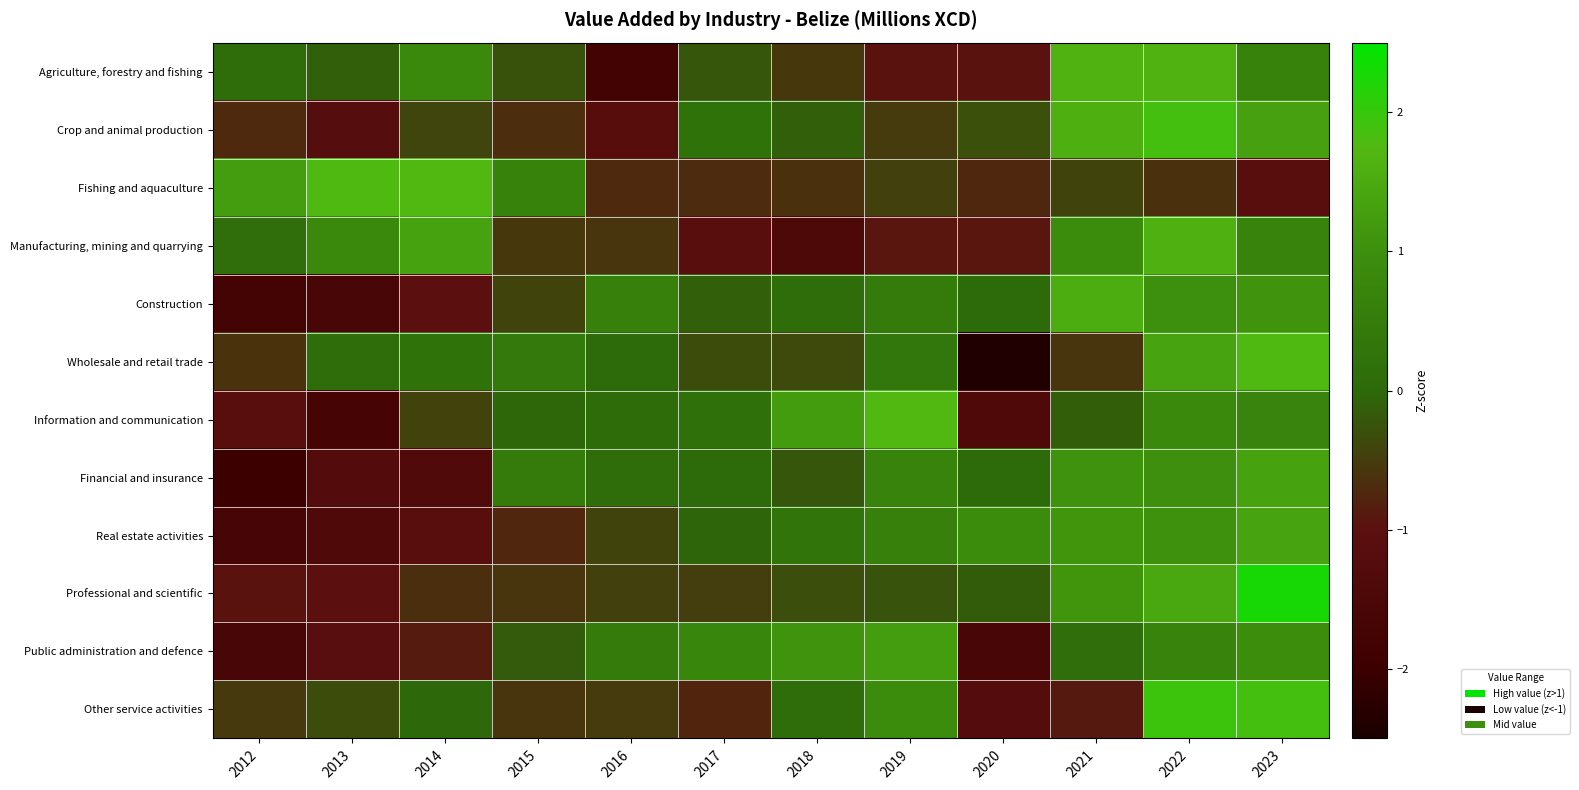

Between 2021 and 2023, which series saw the biggest shift?

Other service activities